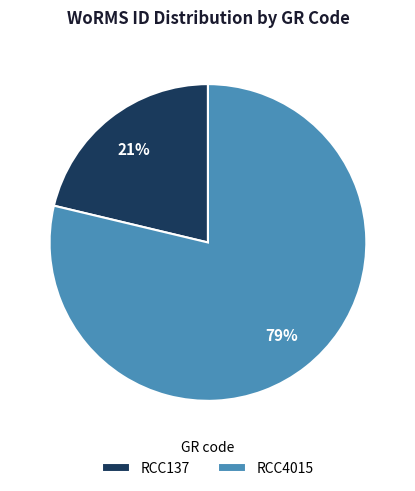

How many segments does this pie chart have?

2